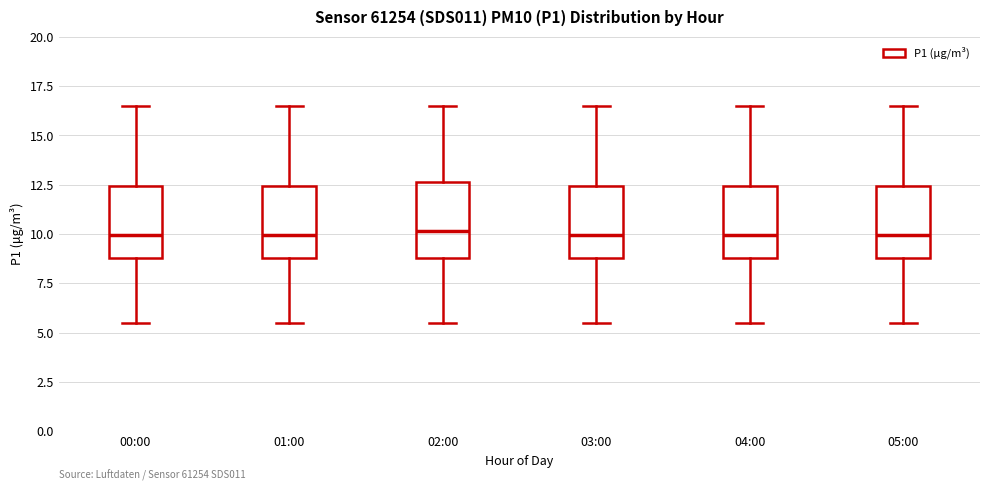

Reading left to right, read every box against the y-axis: the position of its median line, the range the box covers, and the ends of its whiskers. The values are not printed on the chart, so give them approximately, as read against the axis.

00:00: median 10.0, box 9.0 to 12.5, whiskers 5.5 to 16.5
01:00: median 10.0, box 9.0 to 12.5, whiskers 5.5 to 16.5
02:00: median 10.0, box 9.0 to 12.5, whiskers 5.5 to 16.5
03:00: median 10.0, box 9.0 to 12.5, whiskers 5.5 to 16.5
04:00: median 10.0, box 9.0 to 12.5, whiskers 5.5 to 16.5
05:00: median 10.0, box 9.0 to 12.5, whiskers 5.5 to 16.5